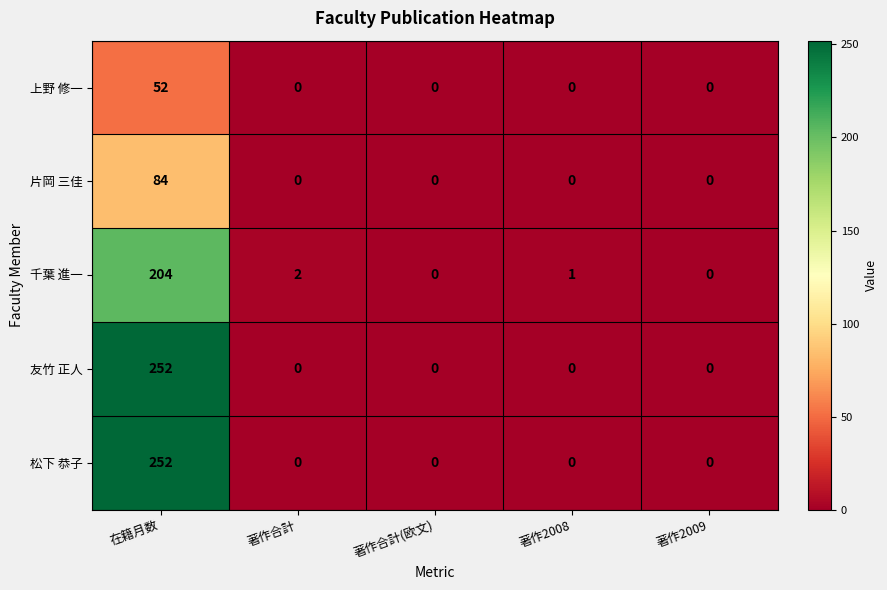

At which category is the sum across all series the highest?

在籍月数